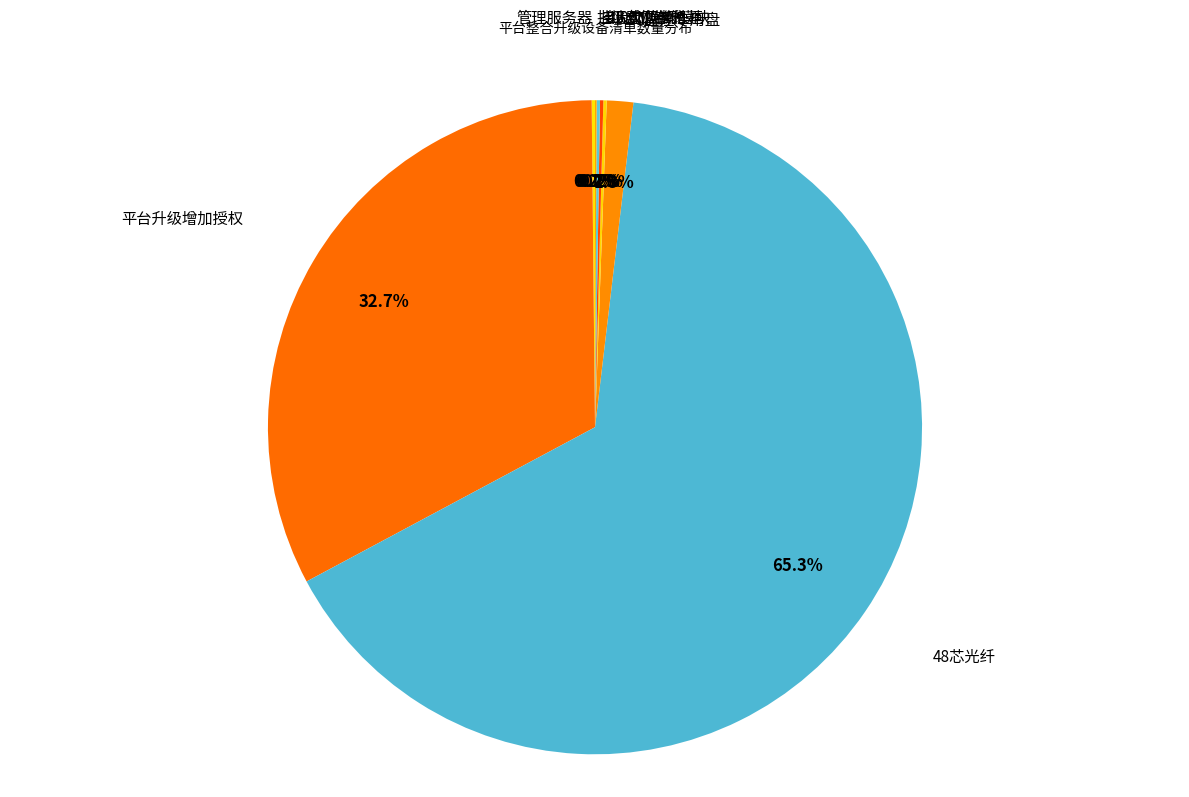

Is there any slice that represents more than half of the pie?

Yes